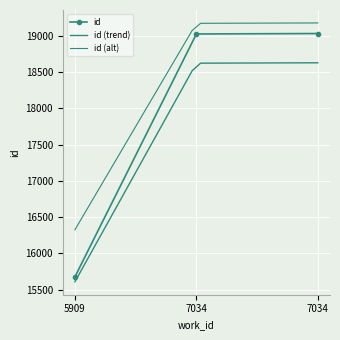

Where does the data first go above 19022?

7034